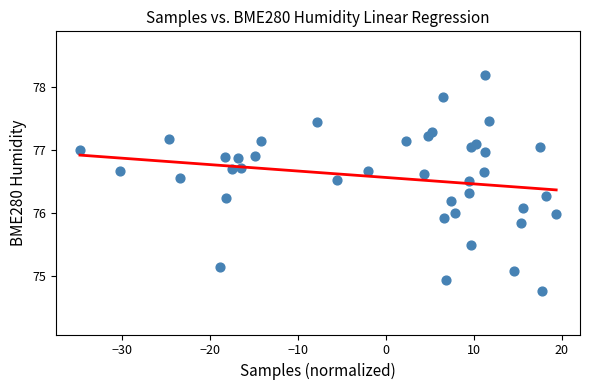

What is the range of X values (max minus min)?

54.1